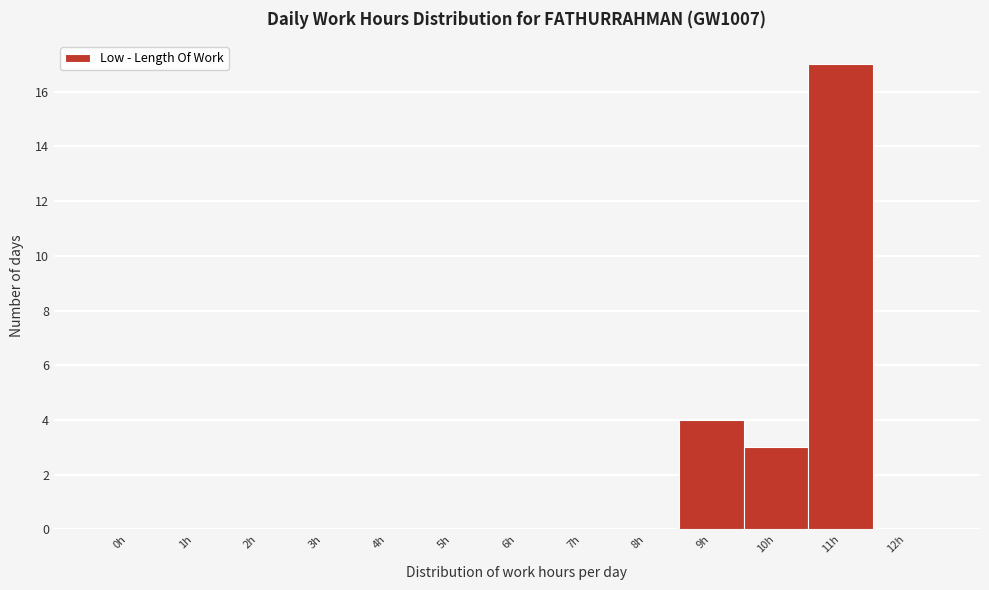

Reading left to right, list all the values displayed in this chart.

0h=0	1h=0	2h=0	3h=0	4h=0	5h=0	6h=0	7h=0	8h=0	9h=4	10h=3	11h=17	12h=0